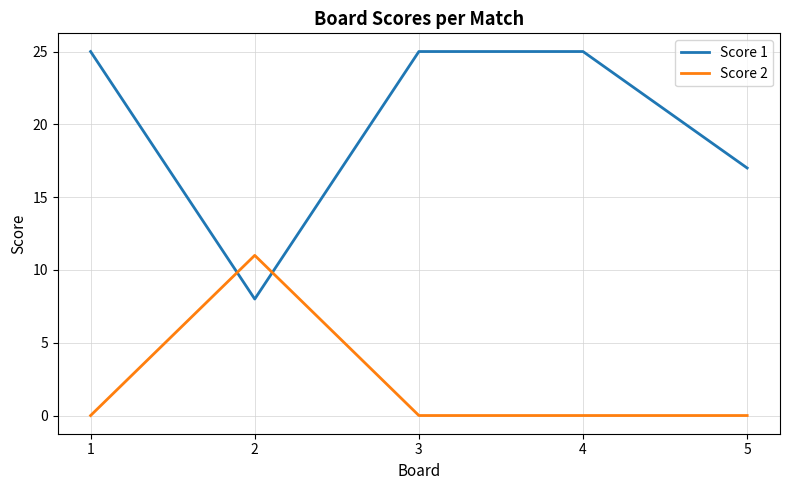

True or false: Score 2 and Score 1 cross at least once.

True